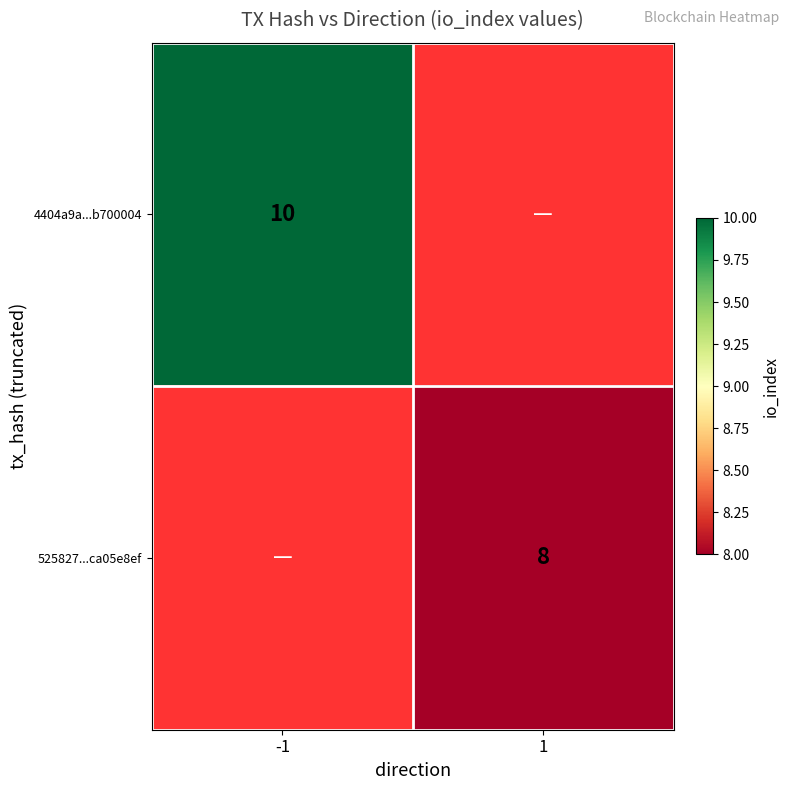

The value of 525827...ca05e8ef at 1 is 4.4. True or false?

False